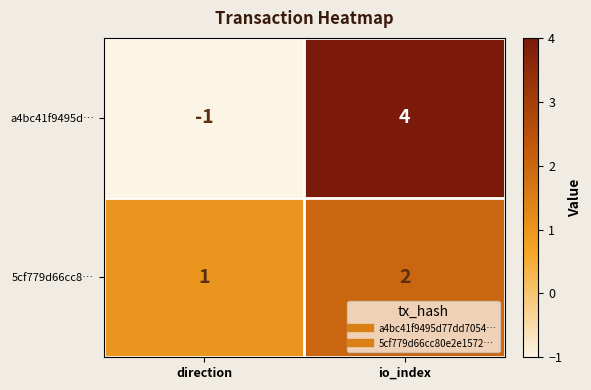

How many values in a4bc41f9495d… are below zero?

1